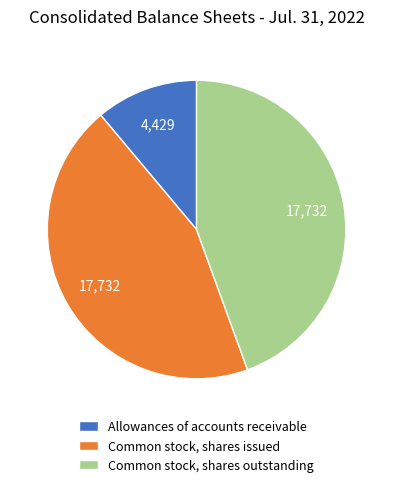

Does Allowances of accounts receivable account for over 50% of the chart?

No